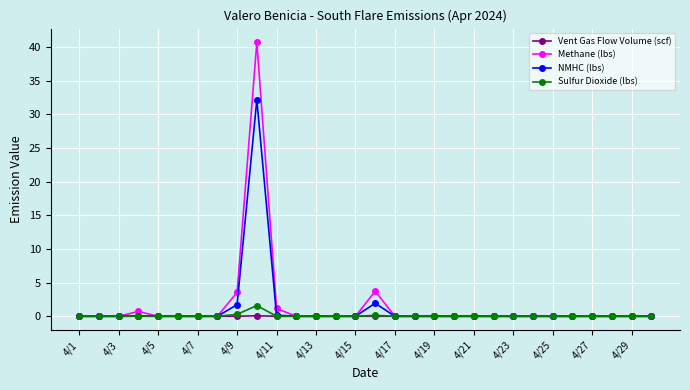

Count the number of categories in the chart.

30